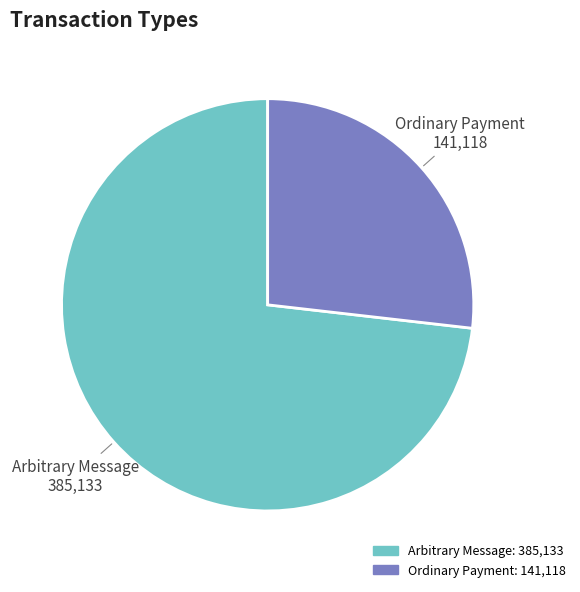

Is the sum of Arbitrary Message and Ordinary Payment greater than half?

Yes